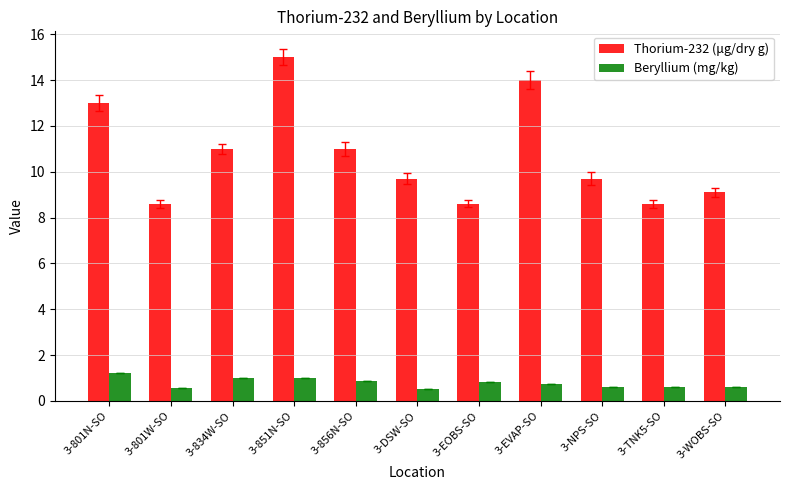

Which series has the widest spread of values?

Thorium-232 (μg/dry g)